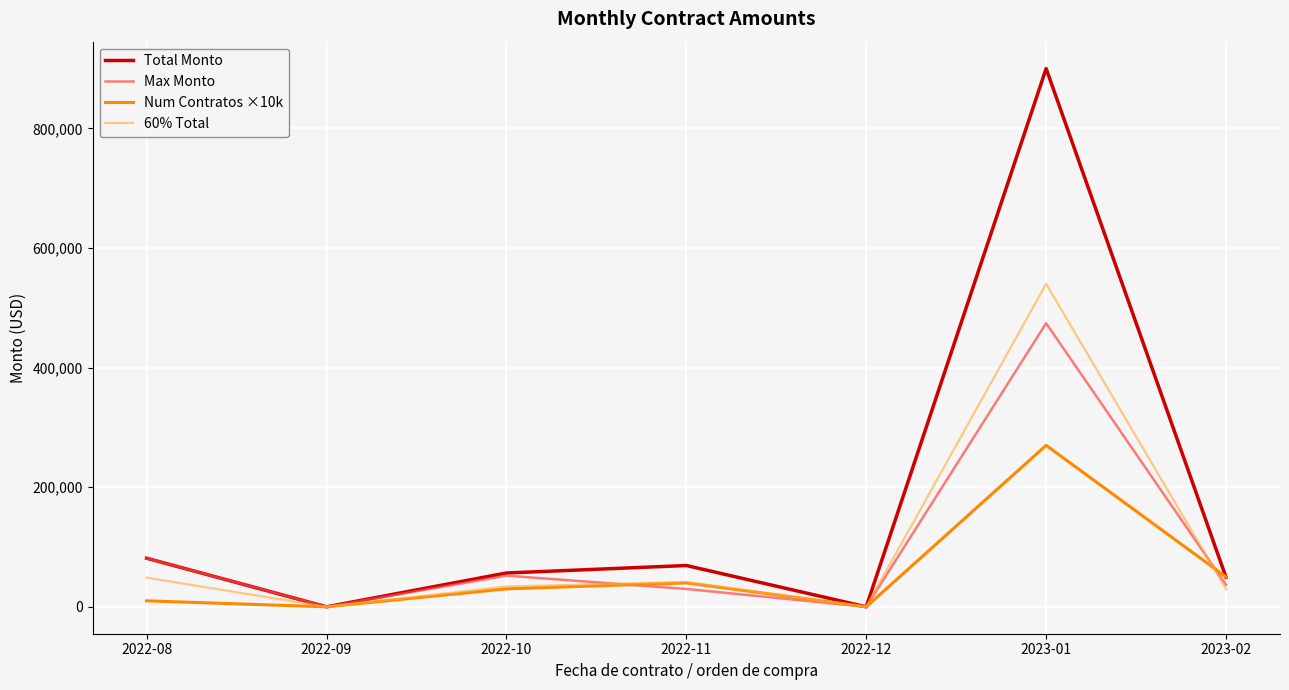

Reading right to left, what are all the values shown in this chart?

Total Monto: 49346.5	900015.8	0.0	69064.3	56532.3	0.0	81271.0
Max Monto: 36835.4	474200.8	0.0	29845.0	52114.3	0.0	81271.0
Num Contratos ×10k: 50000.0	270000.0	0.0	40000.0	30000.0	0.0	10000.0
60% Total: 29607.9	540009.5	0.0	41438.6	33919.4	0.0	48762.6